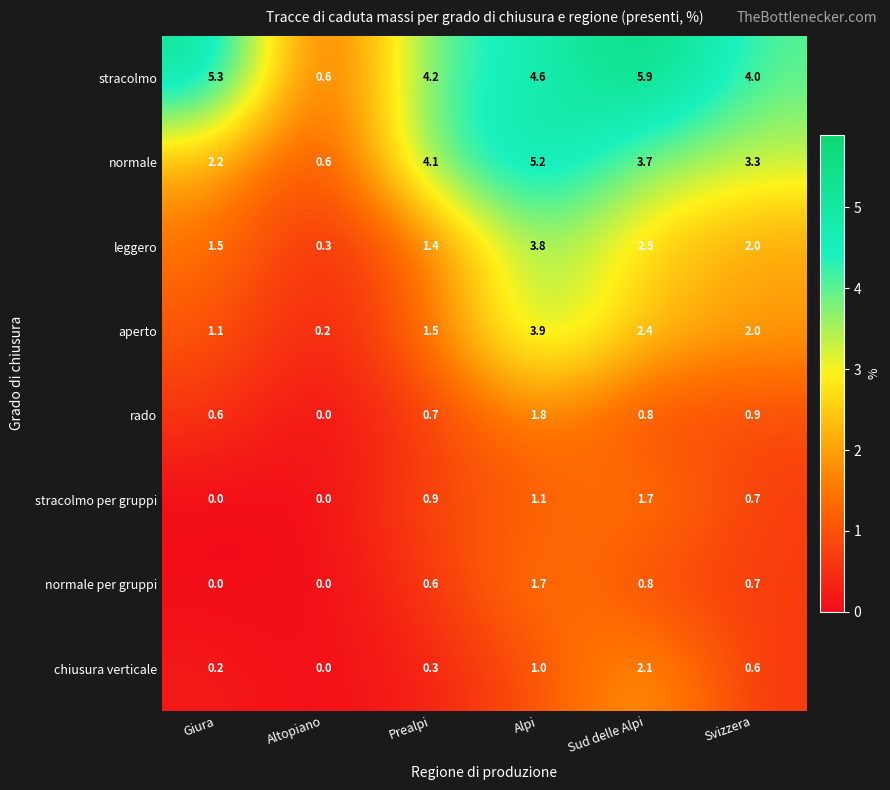

Which series changed the most between Altopiano and Alpi?

normale